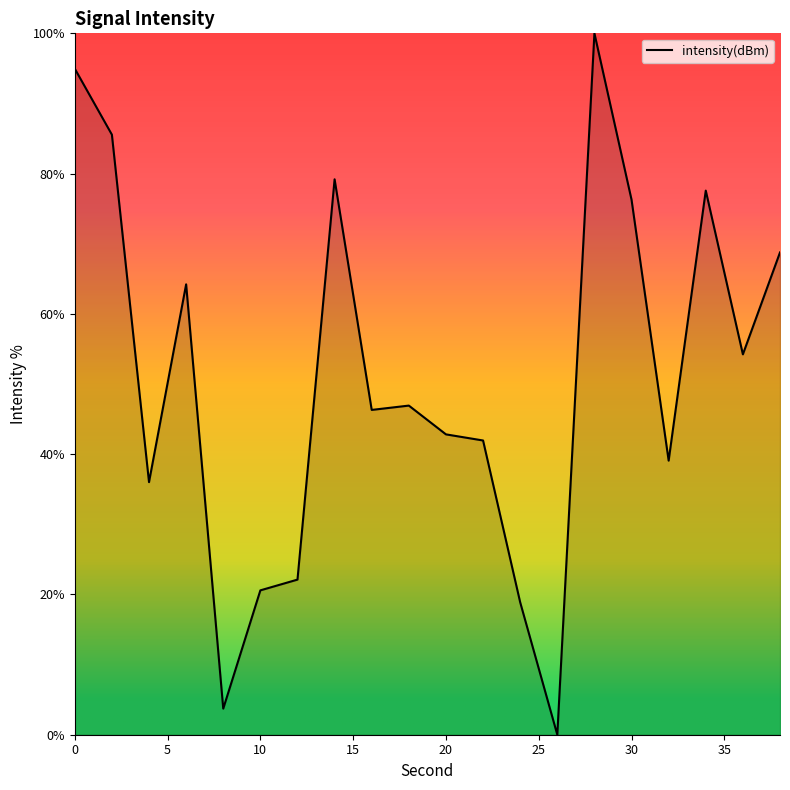

What is the maximum value shown in the chart?

100.0